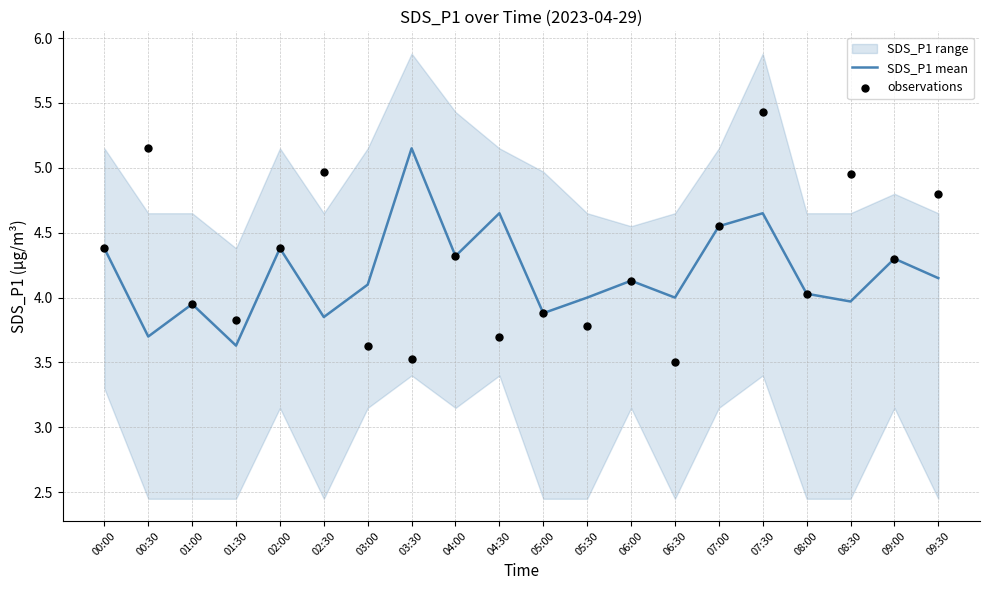

At which label does SDS_P1 mean reach its peak?

03:30